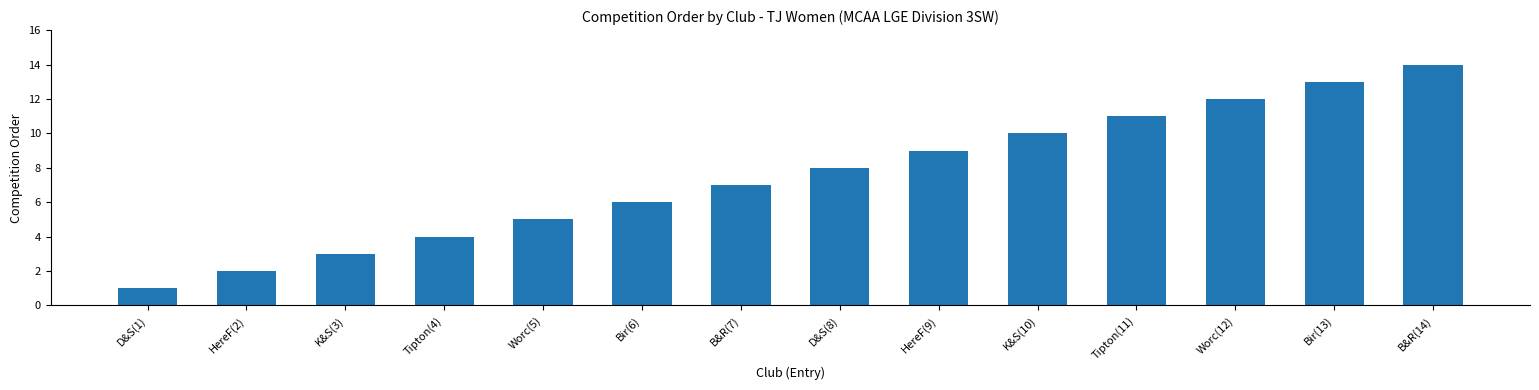

What is the difference between the values at B&R(14) and Tipton(4)?

10